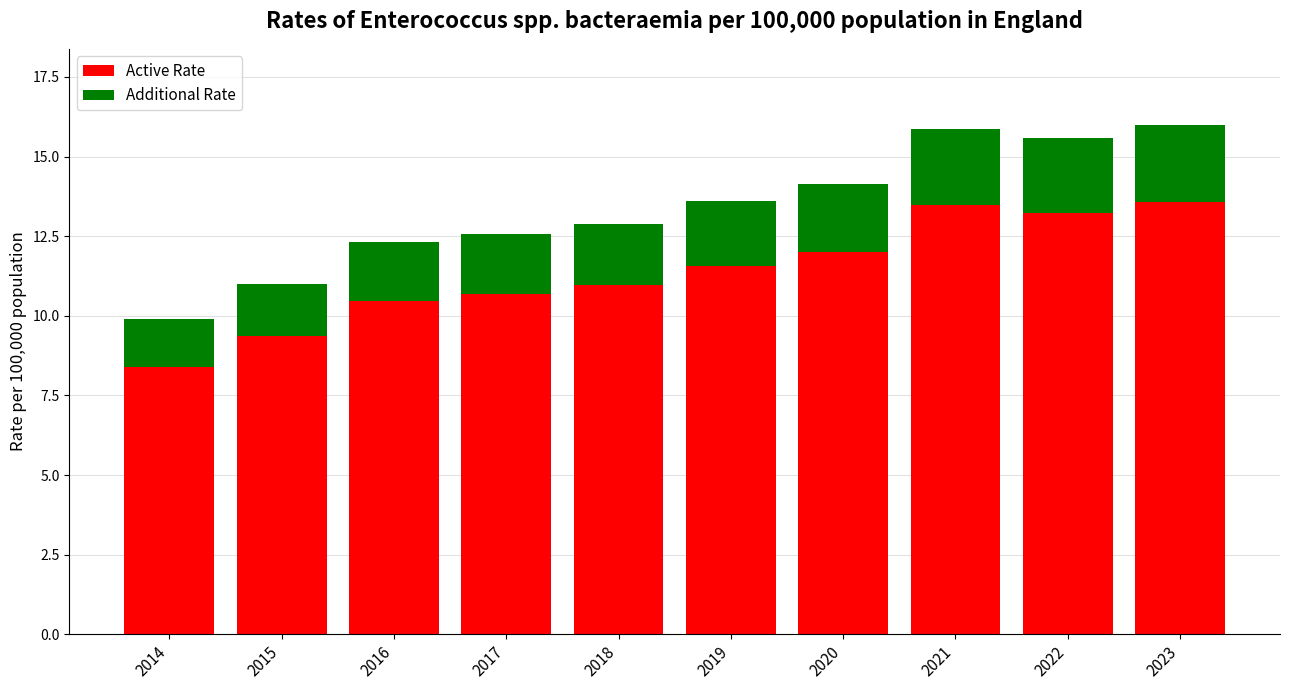

Which category has the lowest value in the Active Rate series?

2014